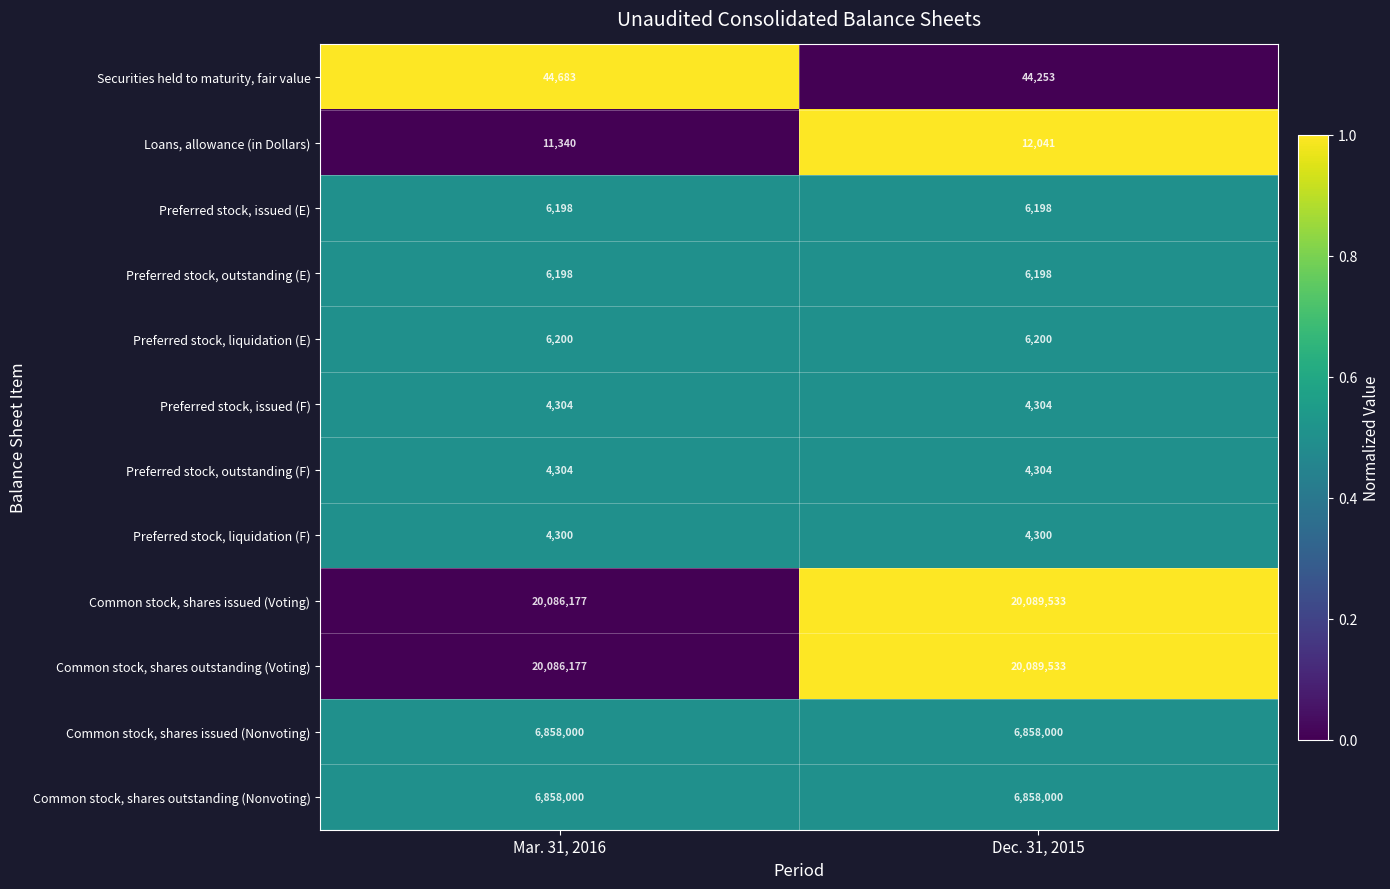

Reading left to right, transcribe all the data shown in this chart.

Securities held to maturity, fair value: Mar. 31, 2016=44683	Dec. 31, 2015=44253
Loans, allowance (in Dollars): Mar. 31, 2016=11340	Dec. 31, 2015=12041
Preferred stock, issued (E): Mar. 31, 2016=6198	Dec. 31, 2015=6198
Preferred stock, outstanding (E): Mar. 31, 2016=6198	Dec. 31, 2015=6198
Preferred stock, liquidation (E): Mar. 31, 2016=6200	Dec. 31, 2015=6200
Preferred stock, issued (F): Mar. 31, 2016=4304	Dec. 31, 2015=4304
Preferred stock, outstanding (F): Mar. 31, 2016=4304	Dec. 31, 2015=4304
Preferred stock, liquidation (F): Mar. 31, 2016=4300	Dec. 31, 2015=4300
Common stock, shares issued (Voting): Mar. 31, 2016=20086177	Dec. 31, 2015=20089533
Common stock, shares outstanding (Voting): Mar. 31, 2016=20086177	Dec. 31, 2015=20089533
Common stock, shares issued (Nonvoting): Mar. 31, 2016=6858000	Dec. 31, 2015=6858000
Common stock, shares outstanding (Nonvoting): Mar. 31, 2016=6858000	Dec. 31, 2015=6858000